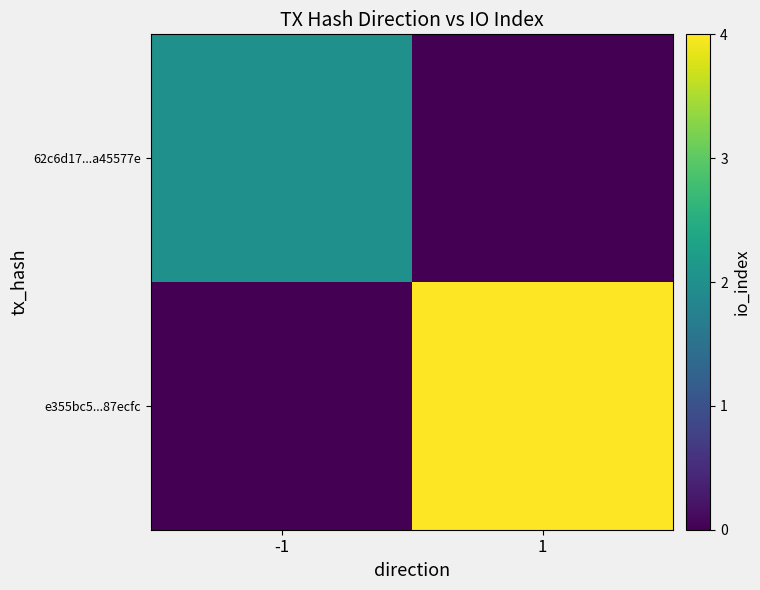

Reading right to left, list all the values displayed in this chart.

62c6d17...a45577e: 1=0	-1=2
e355bc5...87ecfc: 1=4	-1=0